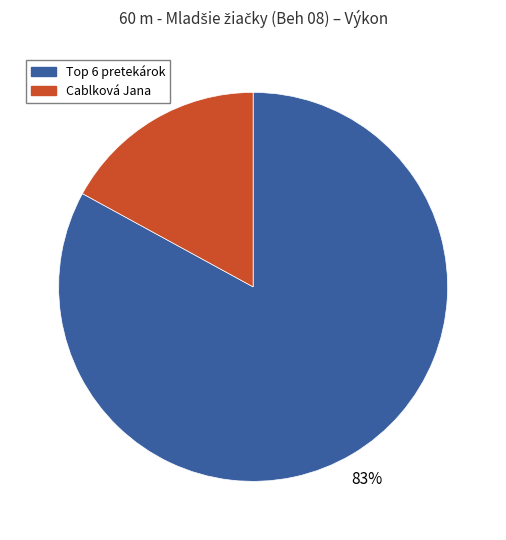

Is there a majority slice in this chart?

Yes